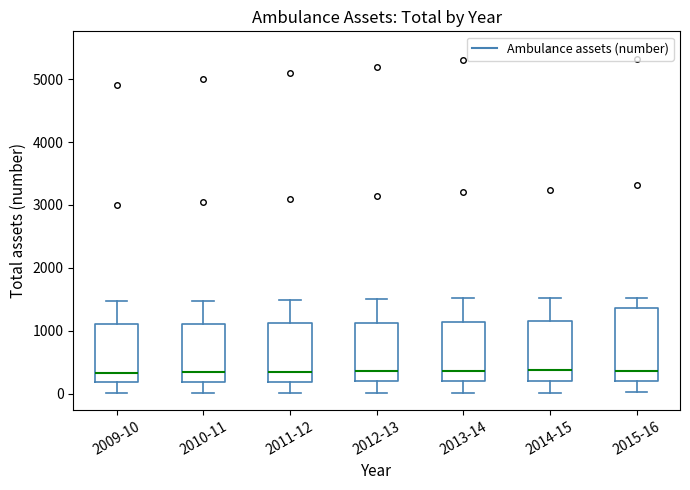

Which box is the tallest, from its lower edge to its upper edge?

2015-16